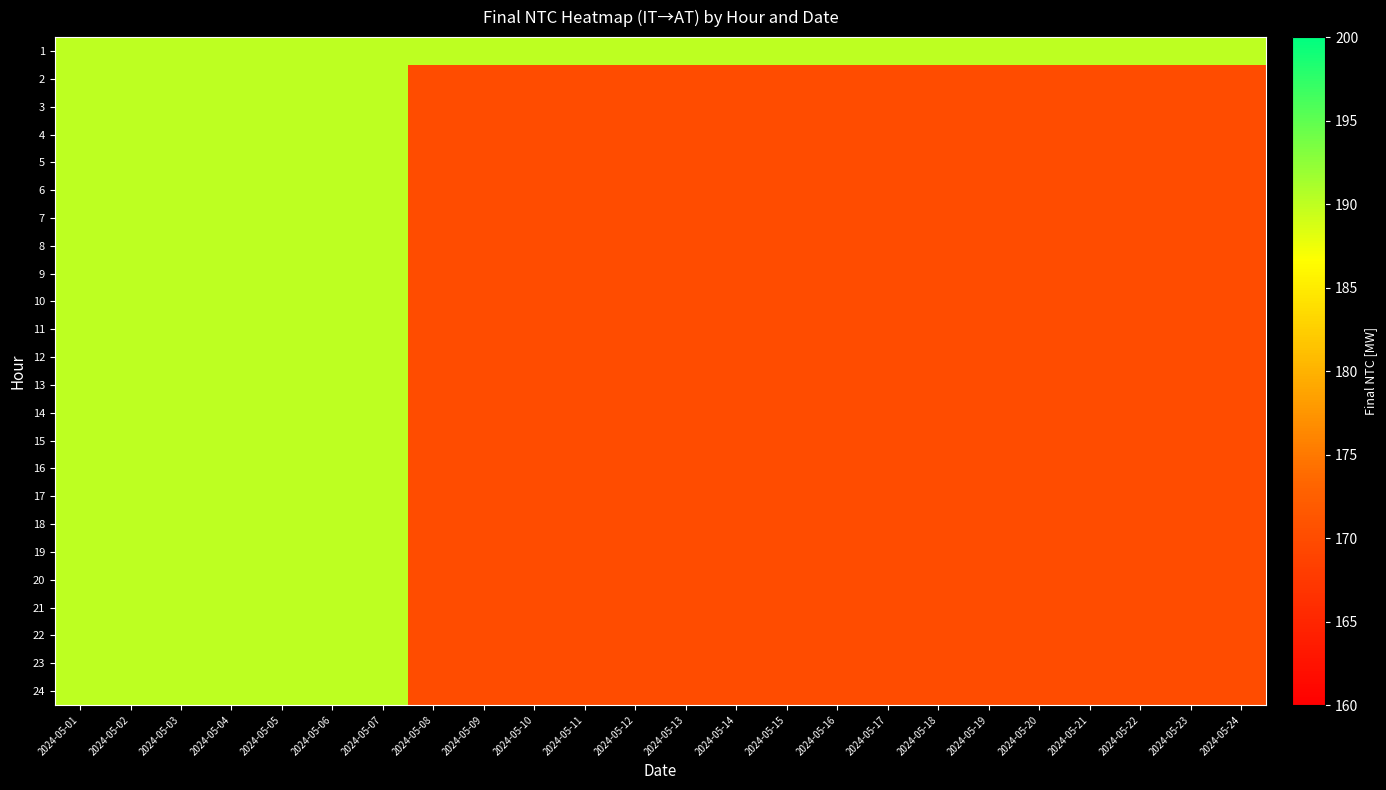

Count the number of categories in the chart.

24